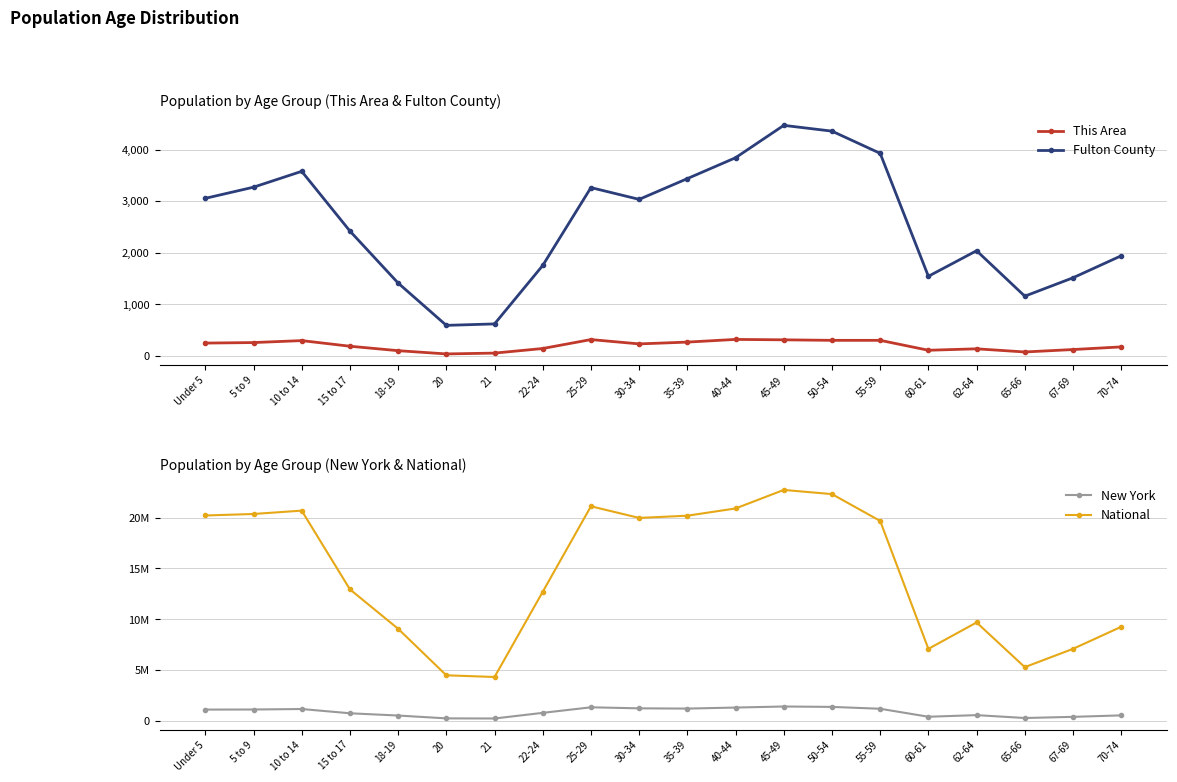

What is the minimum value for National?

4354294